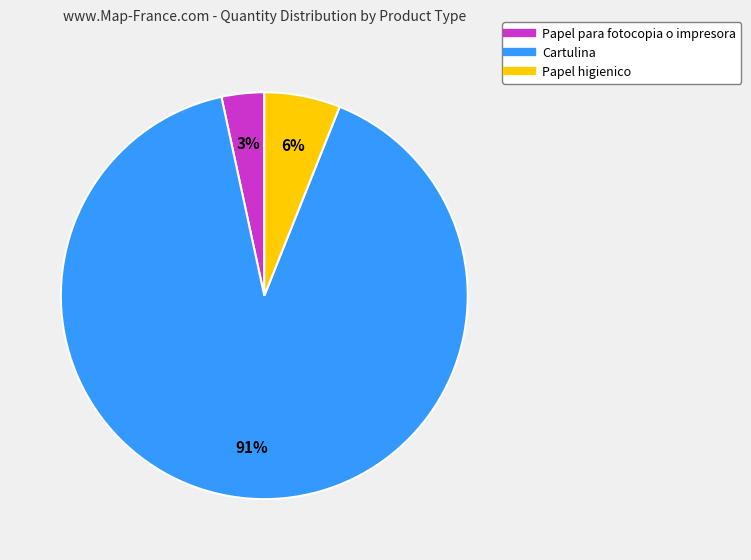

Which category has the biggest portion of the pie?

Cartulina